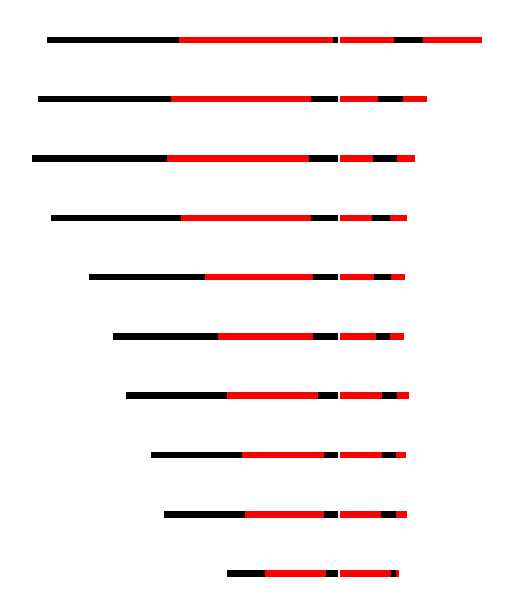

Which label corresponds to the smallest value in the chart?

9